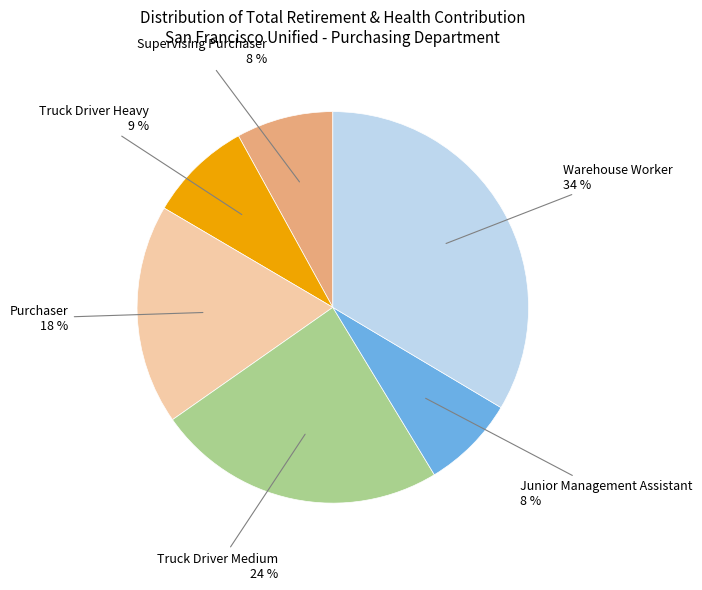

To the nearest percent, what is the difference between the largest and smallest slice percentages?

26%